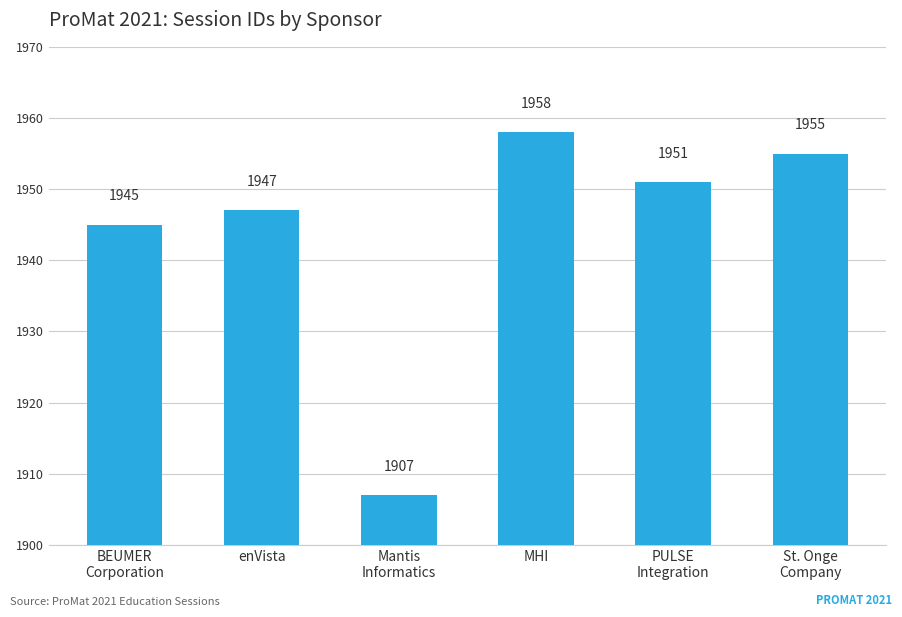

Which category has the highest value across all series?

MHI